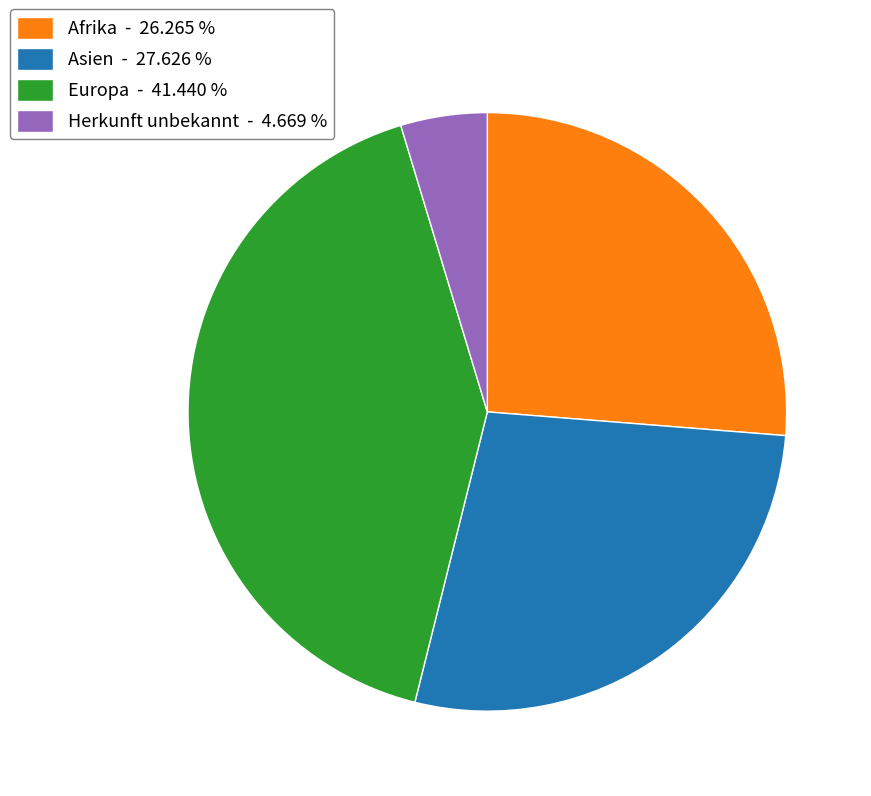

Is the sum of Afrika - 26.265 % and Europa - 41.440 % greater than half?

Yes